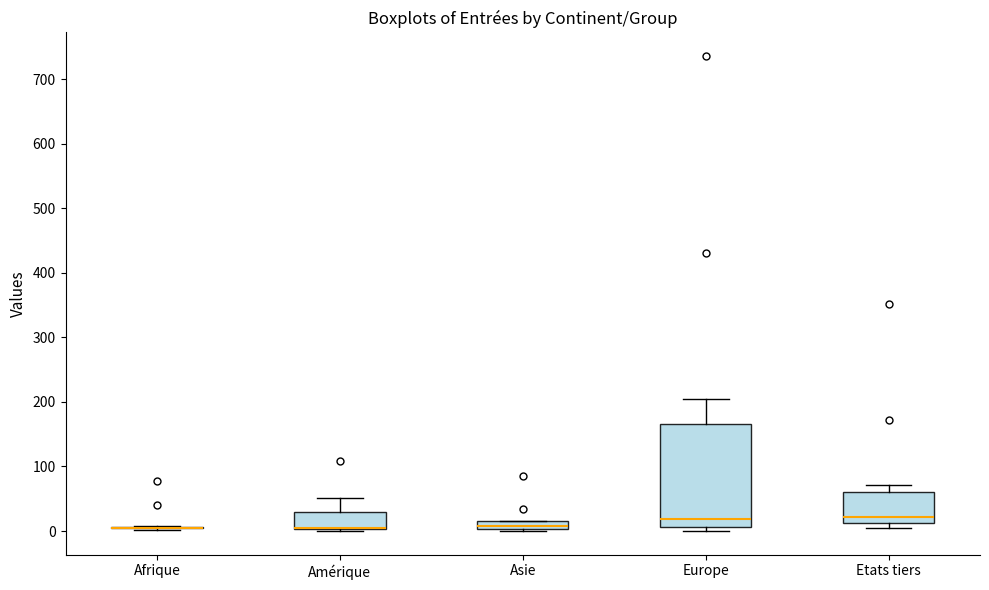

Comparing the boxes themselves (not the whiskers), which one is the tallest?

Europe